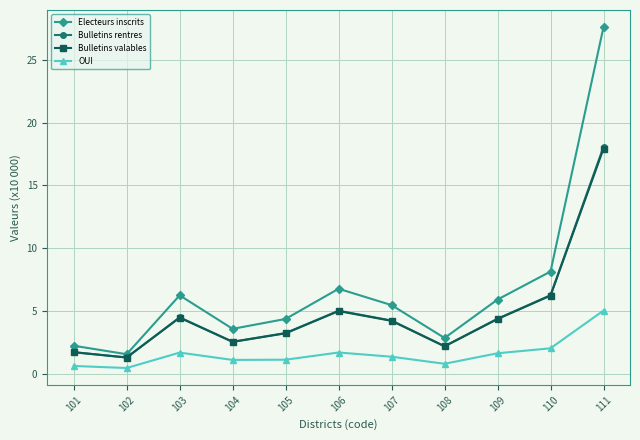

What is the difference between the maximum and minimum values in the OUI series?

4.6